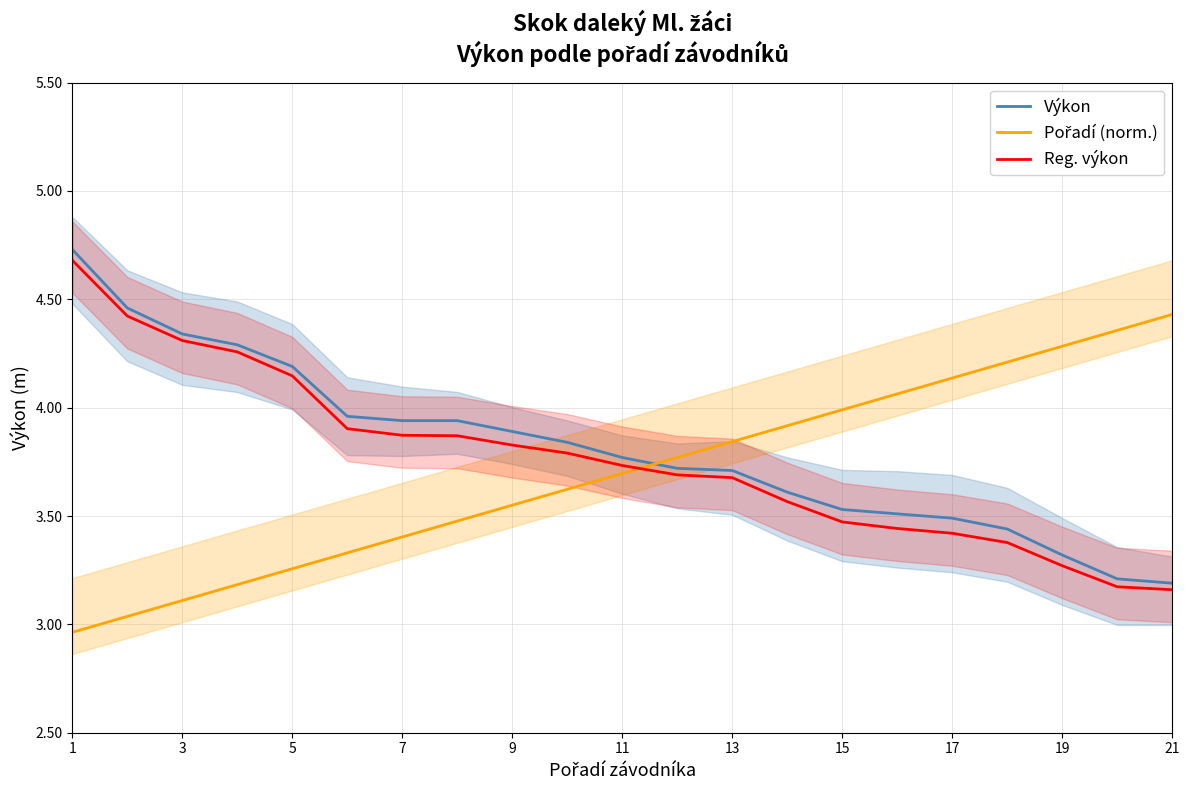

What are all the series names shown in the legend?

Výkon, Pořadí (norm.), Reg. výkon